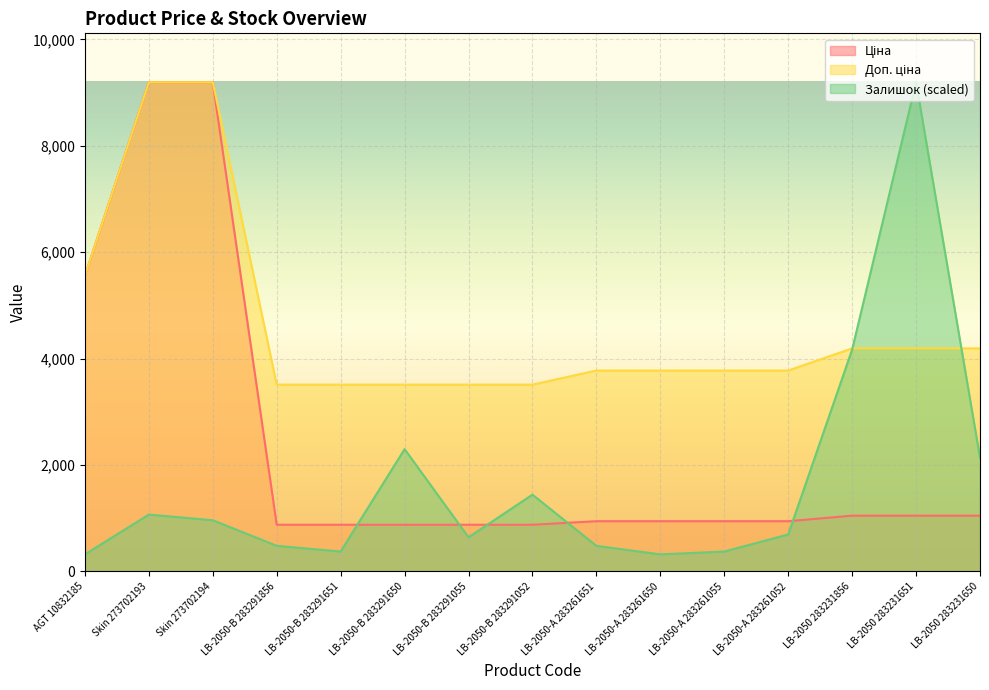

Which category has the lowest value in the Доп. ціна series?

LB-2050-В 283291856